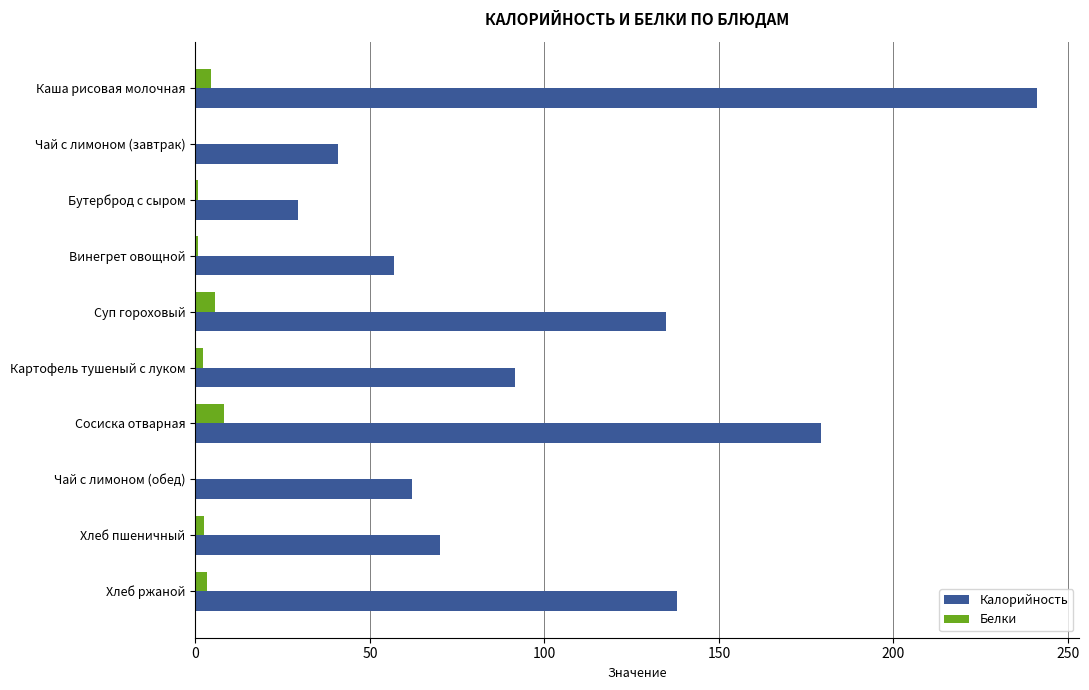

The value of Калорийность at Хлеб ржаной is 137.9. True or false?

True